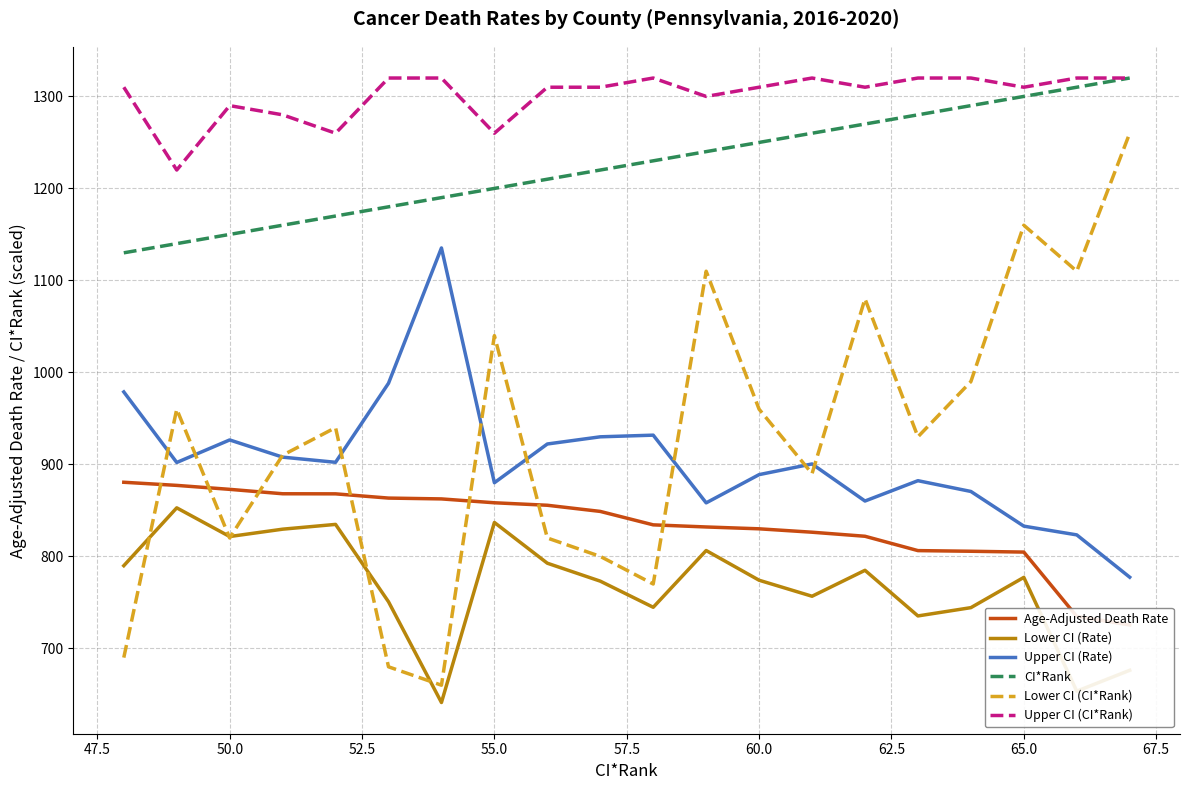

Reading left to right, extract all data points from this chart.

Age-Adjusted Death Rate: 880.6	877.2	872.9	868.1	868.0	863.4	862.5	858.3	855.6	848.9	834.3	832.0	830.0	826.3	821.9	806.3	805.6	804.7	734.8	725.5
Lower CI (Rate): 789.9	852.8	821.6	829.6	834.8	750.7	641.2	836.9	792.6	773.1	744.7	806.4	774.1	756.7	784.9	735.3	744.3	777.2	653.5	676.2
Upper CI (Rate): 978.8	902.1	926.6	907.9	902.3	988.2	1135.3	880.1	922.2	930.0	931.8	858.2	888.9	900.5	860.2	882.3	870.6	832.9	823.4	777.4
CI*Rank: 1130.0	1140.0	1150.0	1160.0	1170.0	1180.0	1190.0	1200.0	1210.0	1220.0	1230.0	1240.0	1250.0	1260.0	1270.0	1280.0	1290.0	1300.0	1310.0	1320.0
Lower CI (CI*Rank): 690.0	960.0	820.0	910.0	940.0	680.0	660.0	1040.0	820.0	800.0	770.0	1110.0	960.0	890.0	1080.0	930.0	990.0	1160.0	1110.0	1260.0
Upper CI (CI*Rank): 1310.0	1220.0	1290.0	1280.0	1260.0	1320.0	1320.0	1260.0	1310.0	1310.0	1320.0	1300.0	1310.0	1320.0	1310.0	1320.0	1320.0	1310.0	1320.0	1320.0